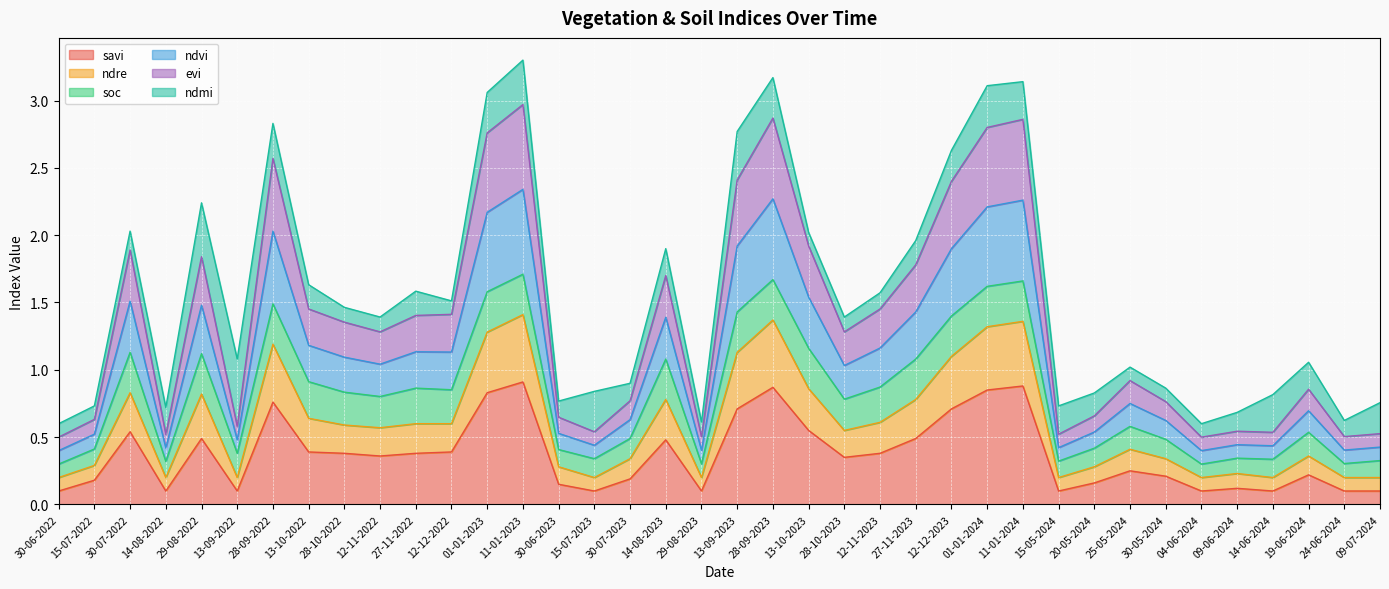

List the labels in order of ndre value, smallest first.

30-06-2022, 14-08-2022, 13-09-2022, 15-07-2023, 29-08-2023, 15-05-2024, 04-06-2024, 14-06-2024, 24-06-2024, 09-07-2024, 09-06-2024, 30-06-2023, 20-05-2024, 15-07-2022, 30-07-2023, 30-05-2024, 19-06-2024, 25-05-2024, 28-10-2023, 12-11-2022, 28-10-2022, 27-11-2022, 12-12-2022, 12-11-2023, 13-10-2022, 14-08-2023, 27-11-2023, 29-08-2022, 30-07-2022, 13-10-2023, 12-12-2023, 13-09-2023, 28-09-2022, 01-01-2023, 01-01-2024, 11-01-2024, 28-09-2023, 11-01-2023